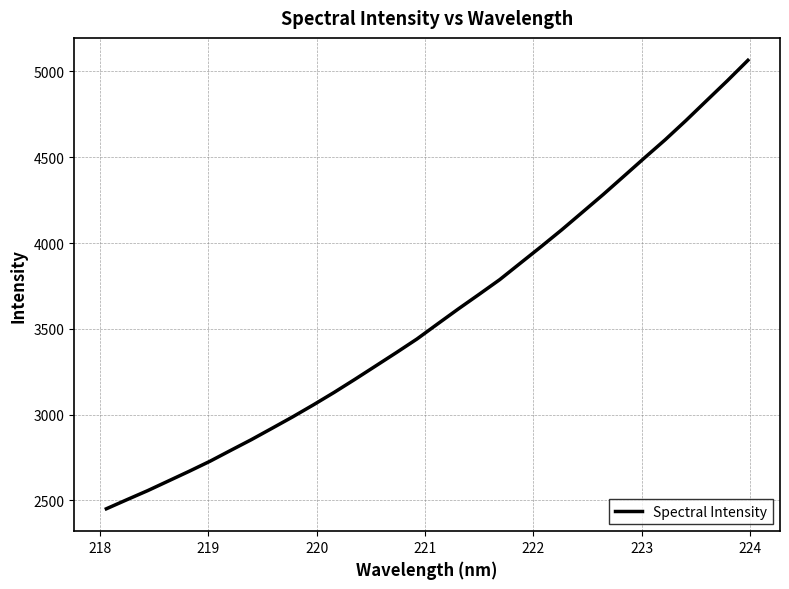

What is the average value?

3582.1